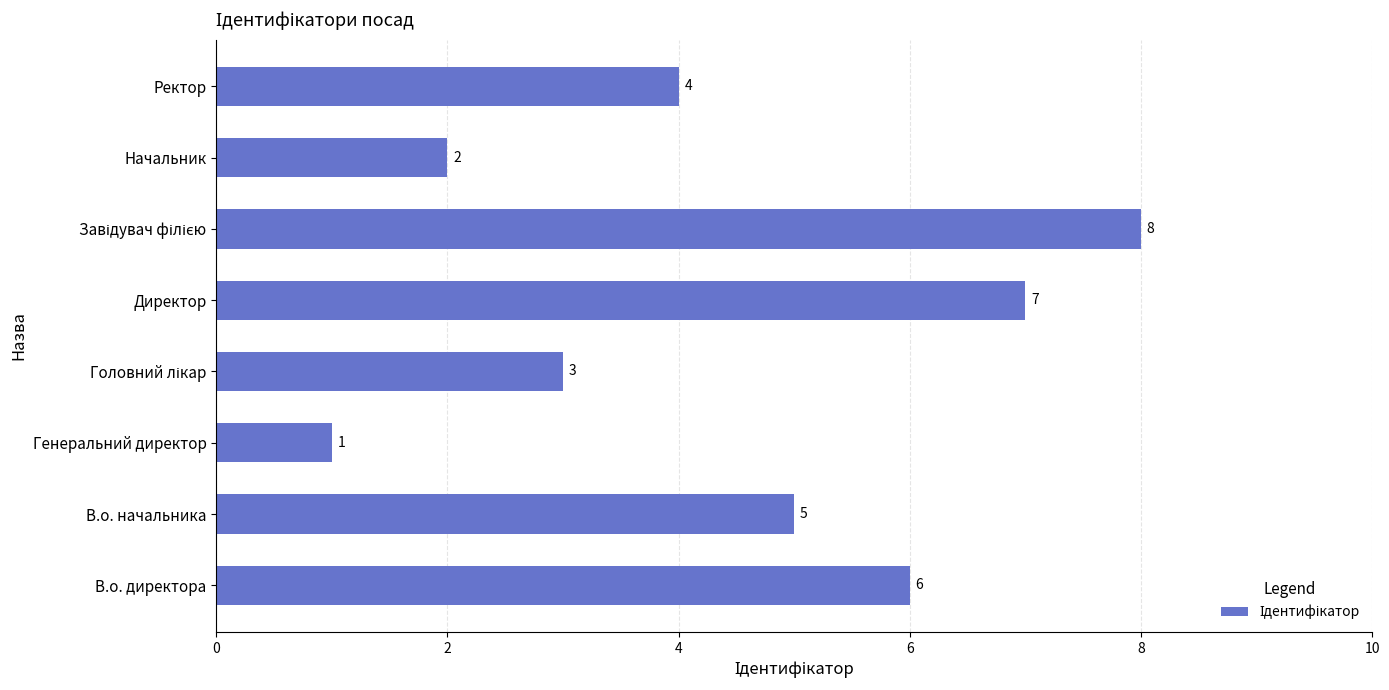

Count the number of categories in the chart.

8